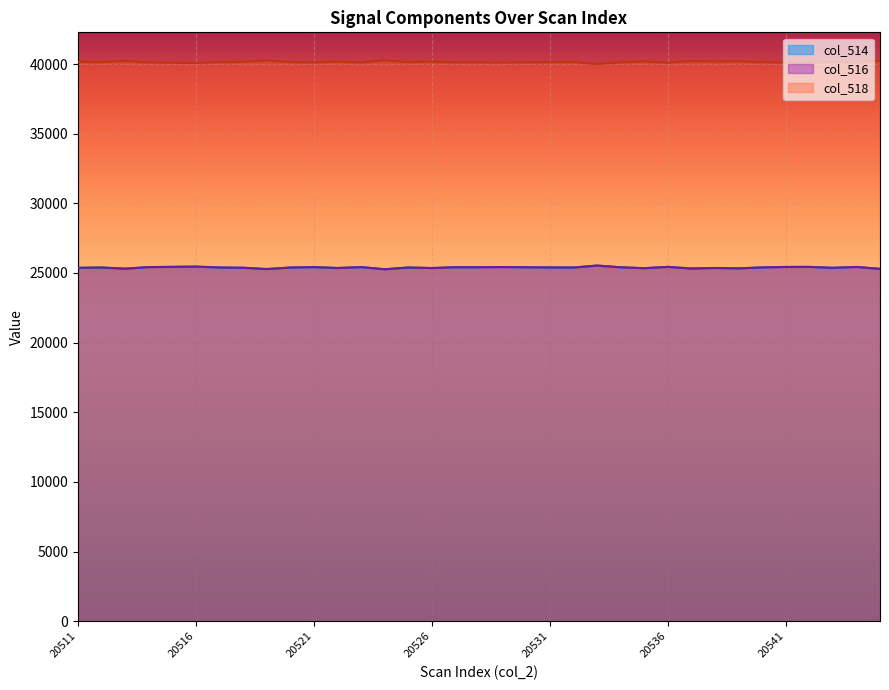

What is the average value of the col_516 series?

25390